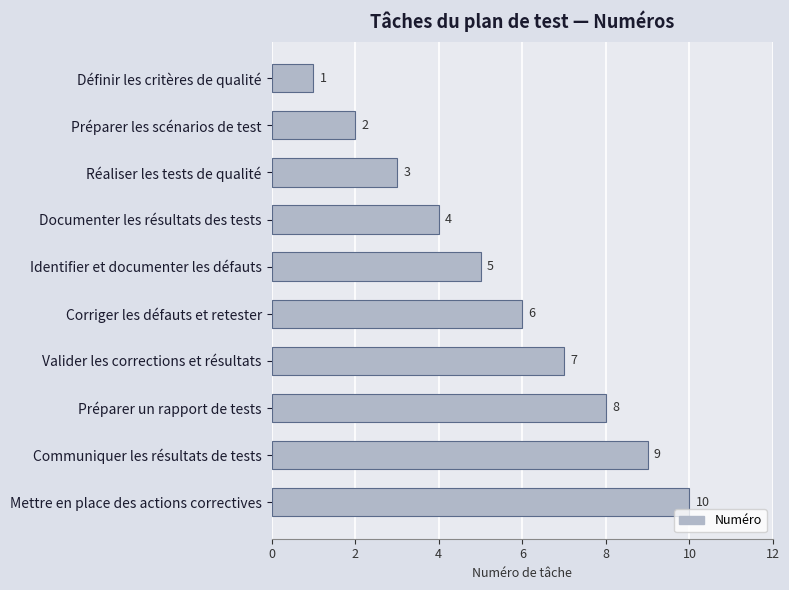

Which has a higher value, Identifier et documenter les défauts or Documenter les résultats des tests?

Identifier et documenter les défauts